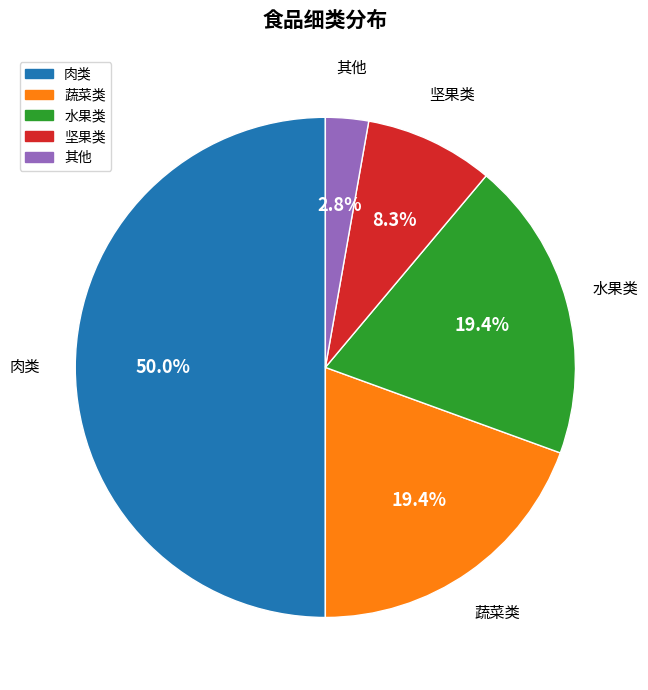

Does 水果类 account for over 50% of the chart?

No